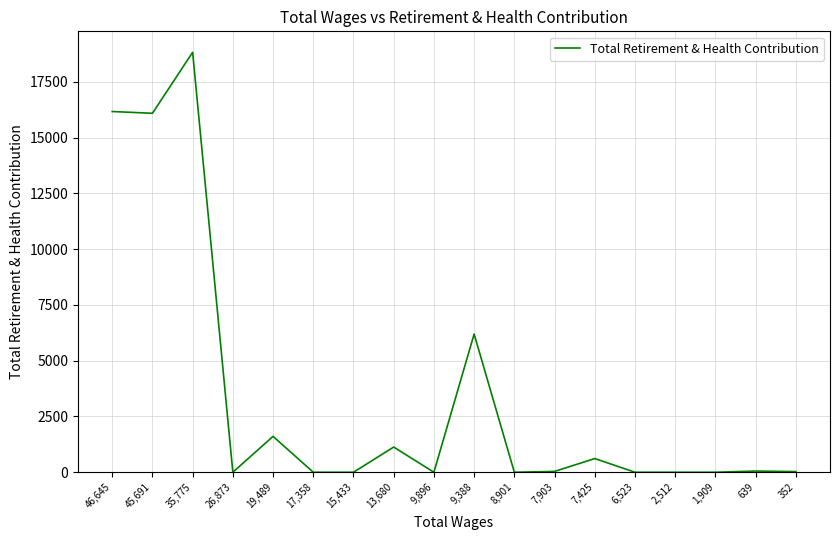

The chart shows a value of 28713 at 46,645. True or false?

False